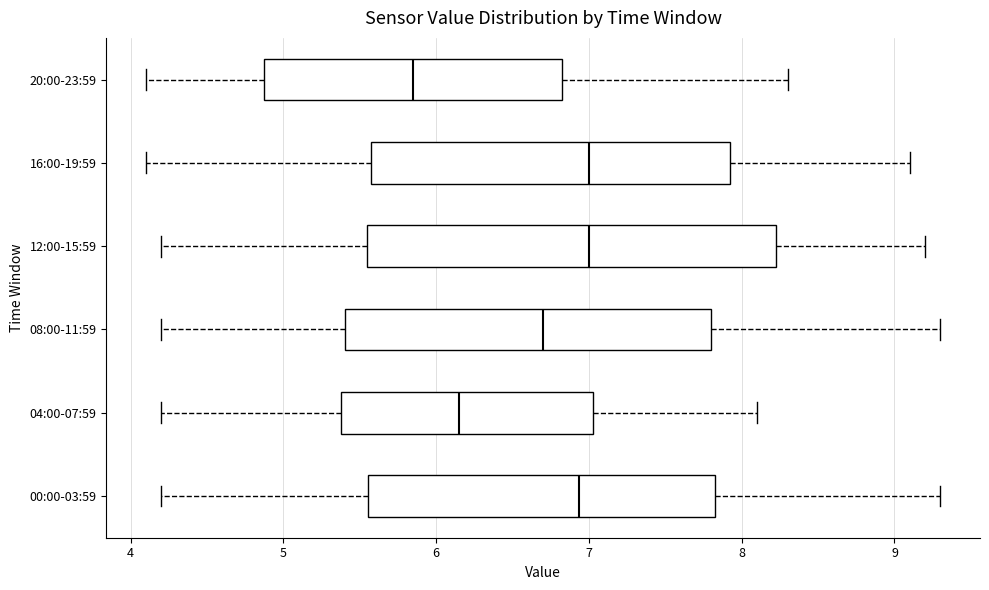

Reading bottom to top, read every box against the x-axis: the position of its median line, the range the box covers, and the ends of its whiskers. The values are not printed on the chart, so give them approximately, as read against the axis.

00:00-03:59: median 6.9, box 5.6 to 7.8, whiskers 4.2 to 9.3
04:00-07:59: median 6.2, box 5.4 to 7.0, whiskers 4.2 to 8.1
08:00-11:59: median 6.7, box 5.4 to 7.8, whiskers 4.2 to 9.3
12:00-15:59: median 7.0, box 5.6 to 8.2, whiskers 4.2 to 9.2
16:00-19:59: median 7.0, box 5.6 to 7.9, whiskers 4.1 to 9.1
20:00-23:59: median 5.9, box 4.9 to 6.8, whiskers 4.1 to 8.3